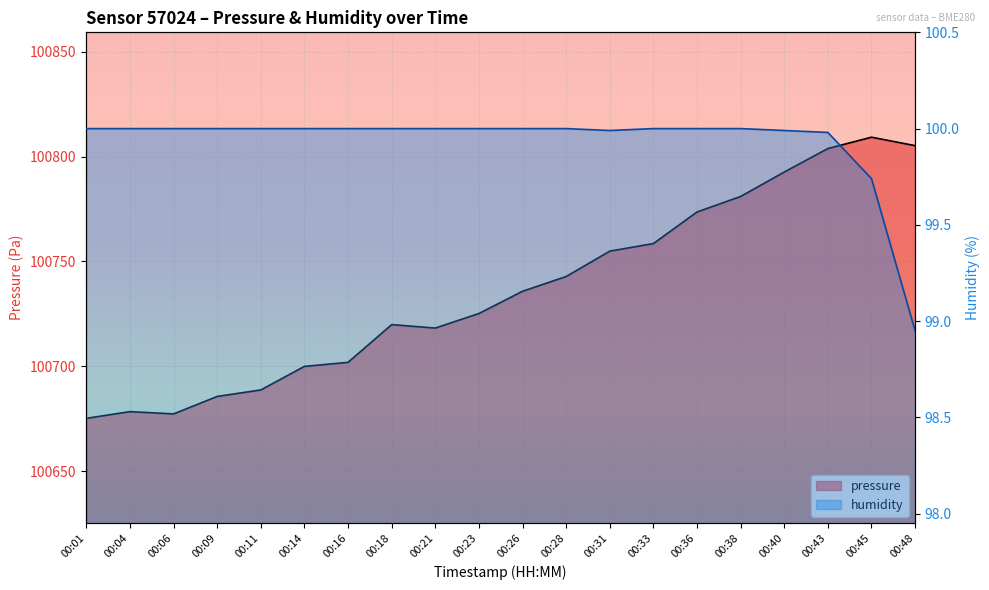

Rank the series by their maximum value, from highest to lowest.

pressure, humidity